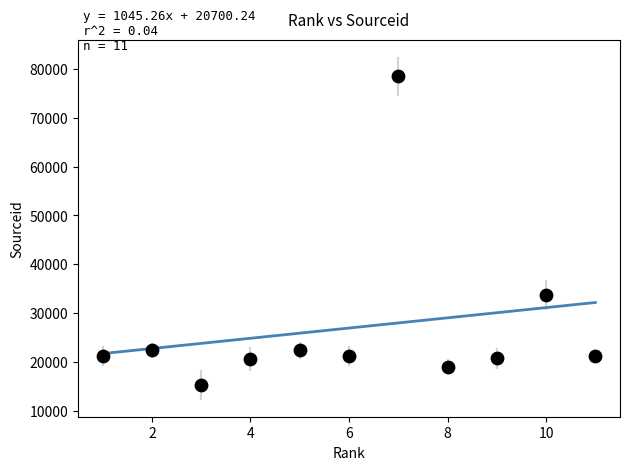

What is the average X value?

6